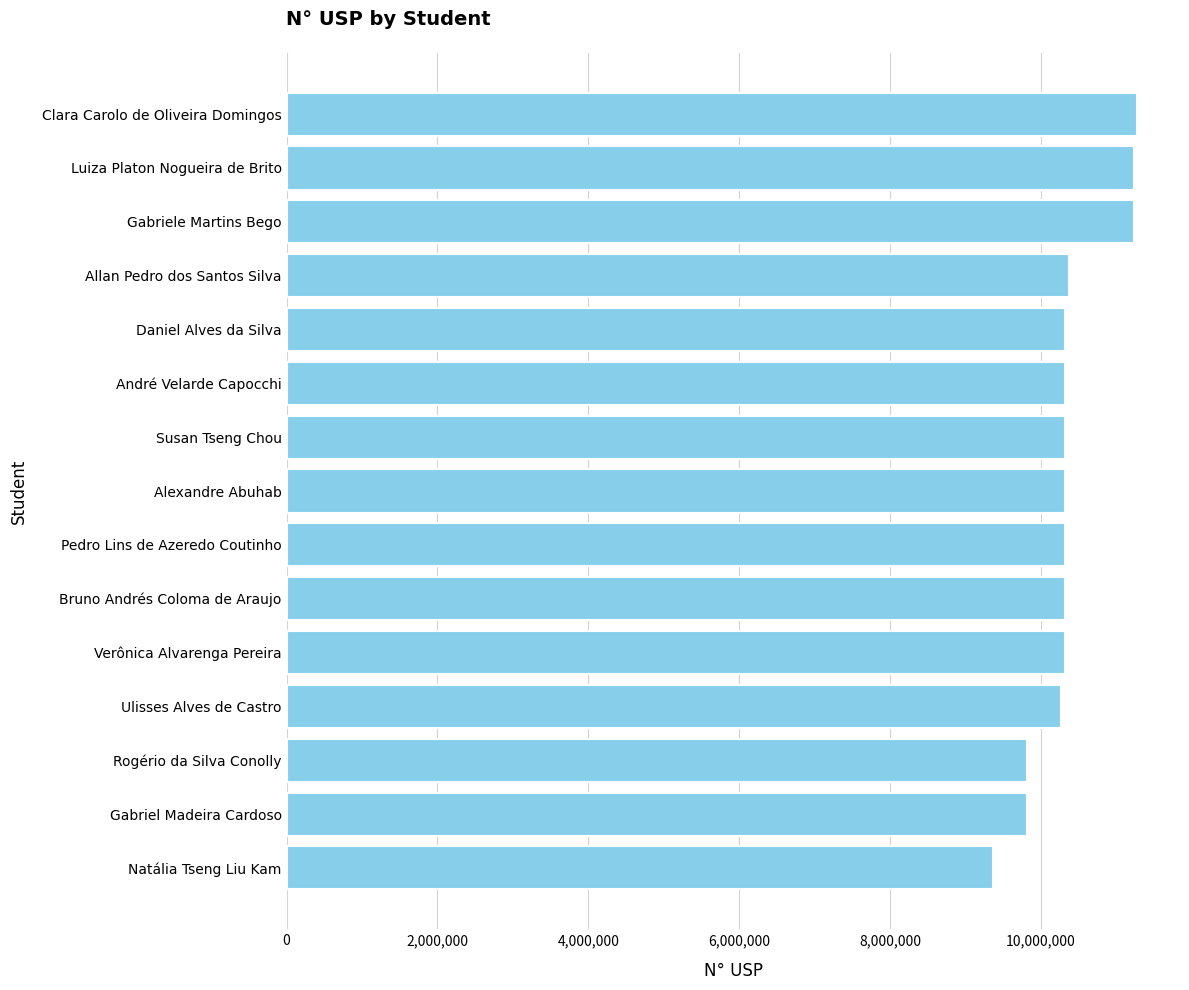

Count the number of data series in this chart.

1